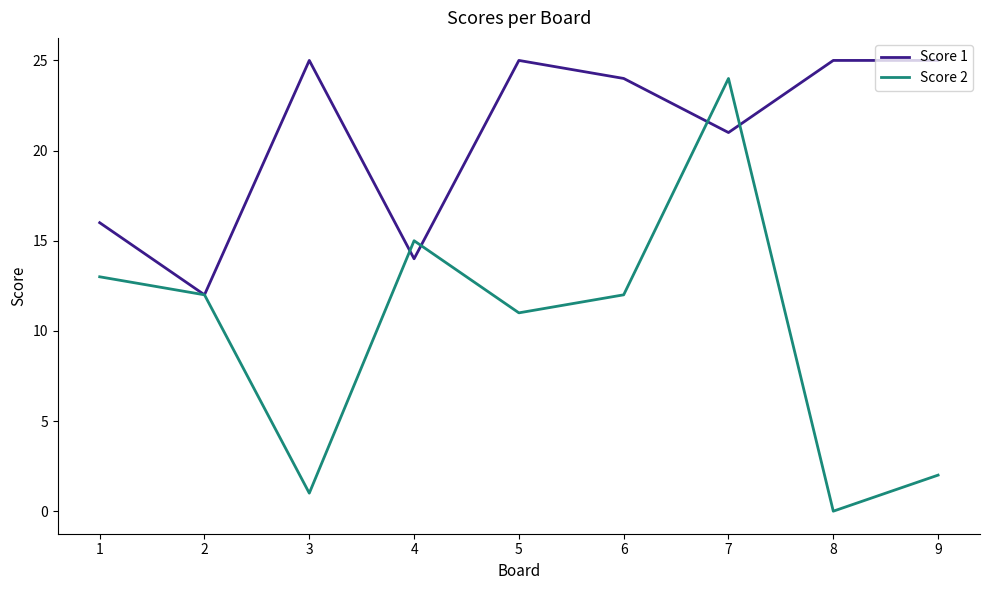

What is the total value across all series at 8?

25